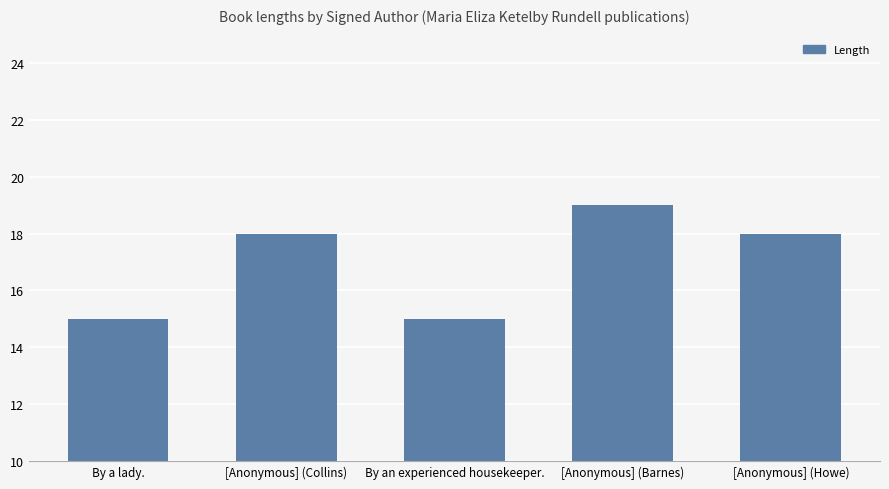

The value at [Anonymous] (Collins) is 18. True or false?

True